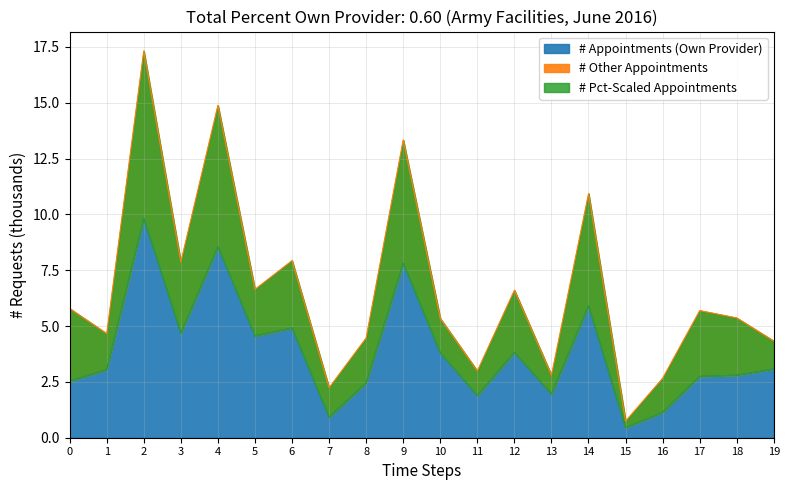

True or false: # Appointments (Own Provider) has a value of 0.5 at 15.

True